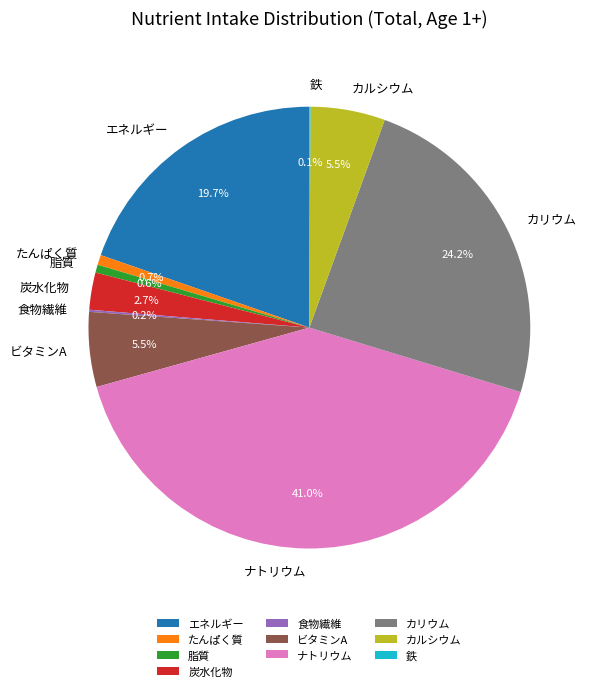

To the nearest percent, what is the average slice percentage?

10%